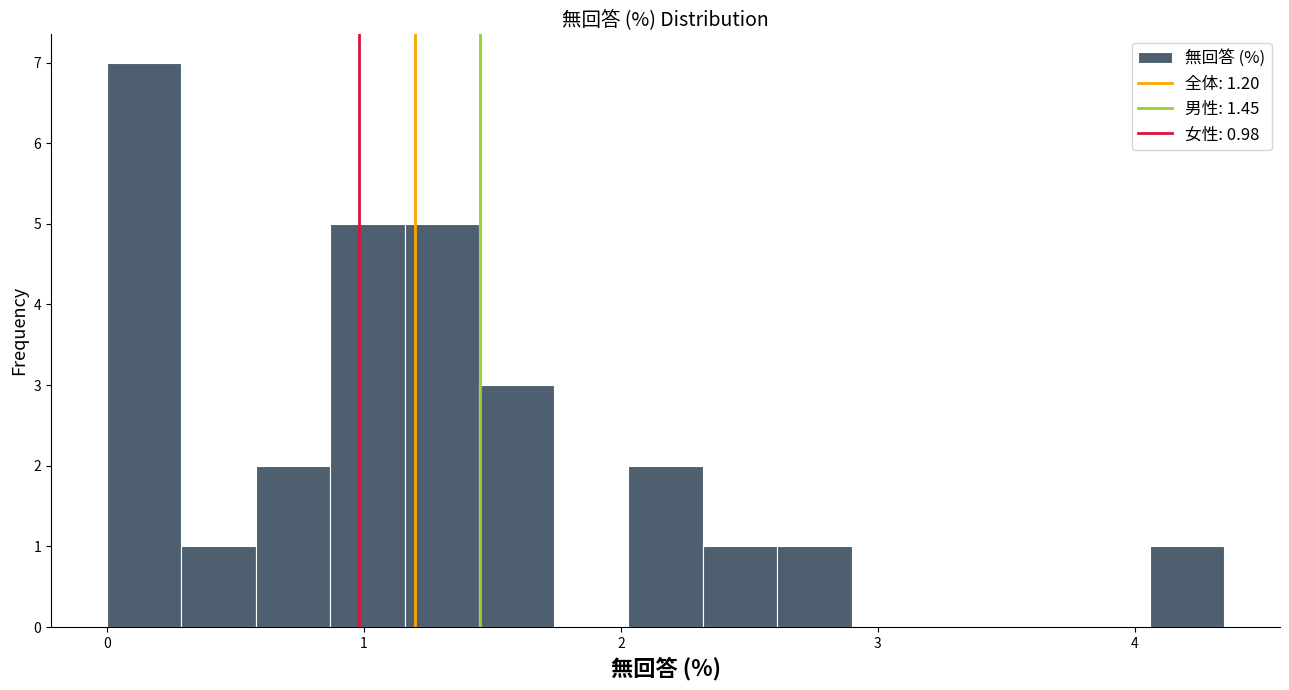

Read against the x-axis, roughly where is the centre of the tallest bar?

0.1